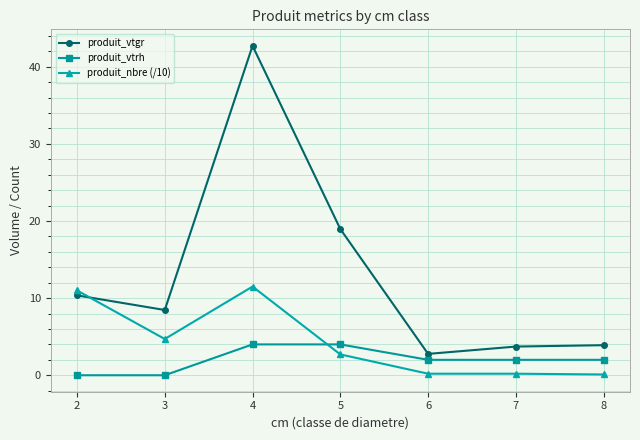

Between which two adjacent categories do produit_vtrh and produit_nbre (/10) first intersect?

4 and 5